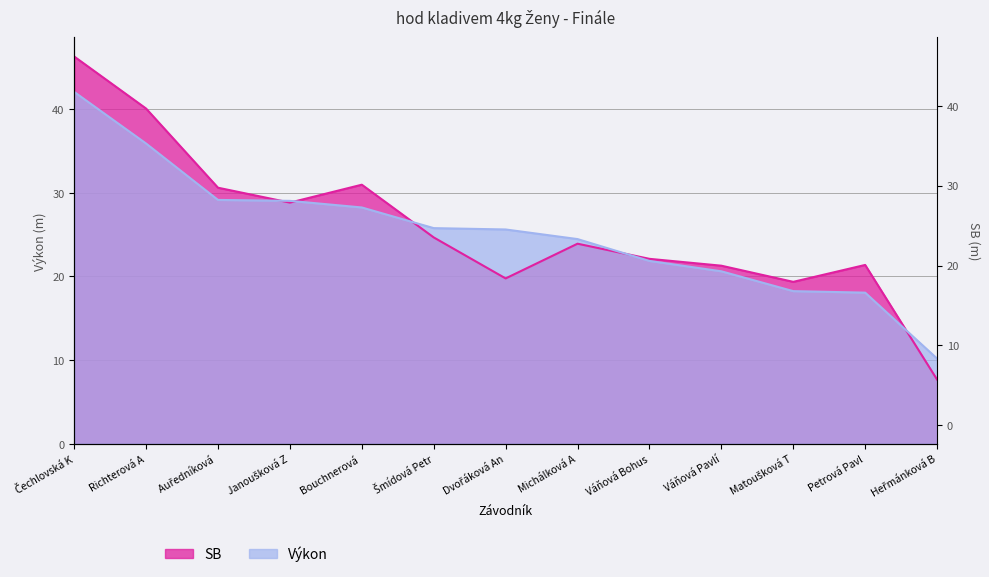

Does the chart have visible grid lines?

Yes